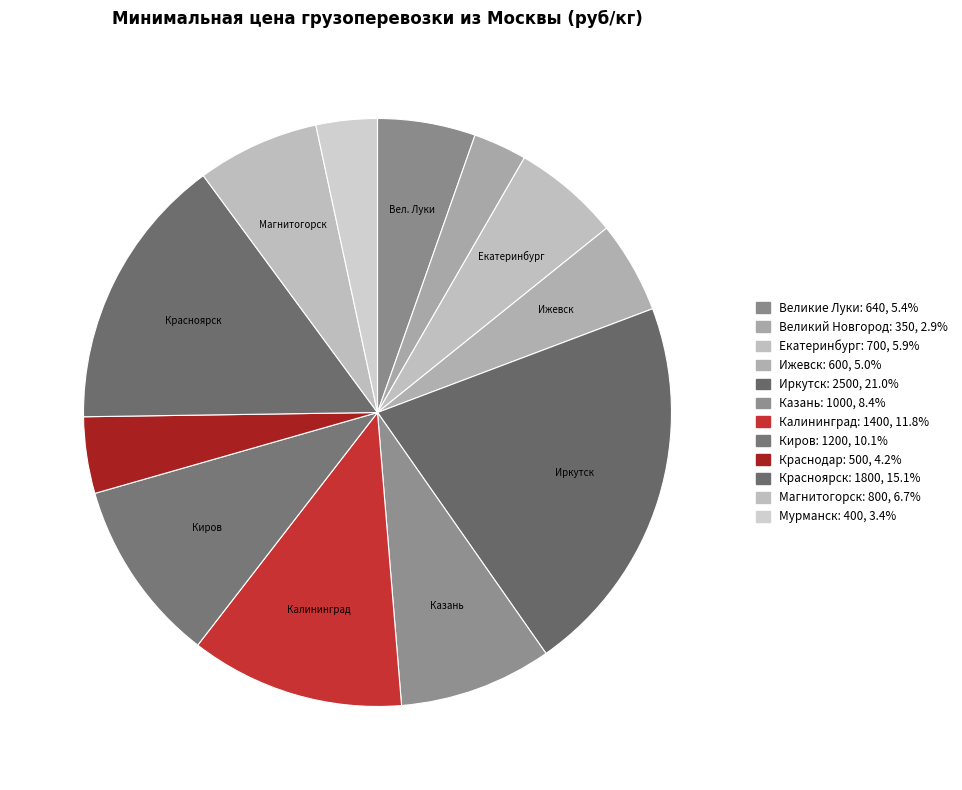

What is the change in value from Казань to Киров?

+200